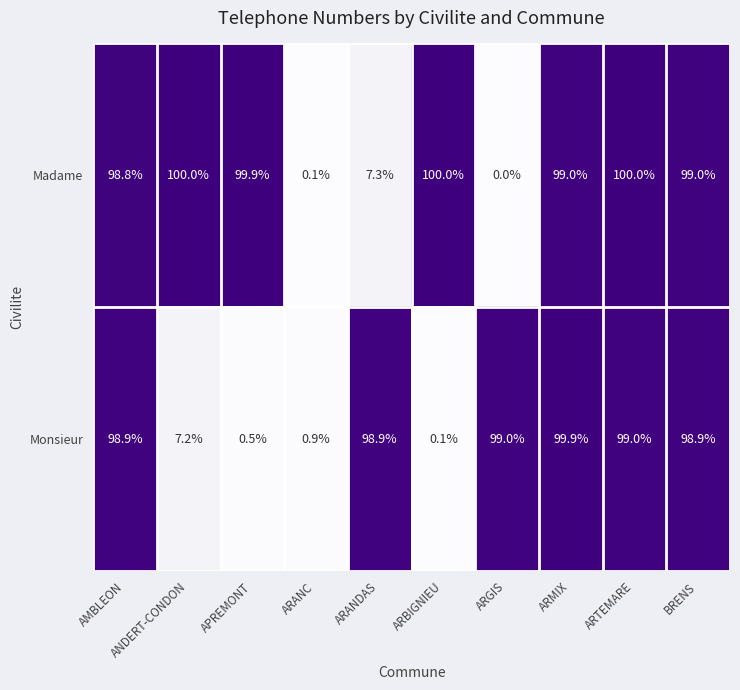

The Madame series shows 169.0 at ARMIX. True or false?

False